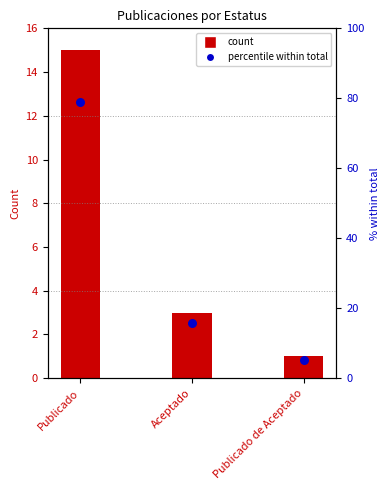

At how many categories does at least one series exceed 51?

1